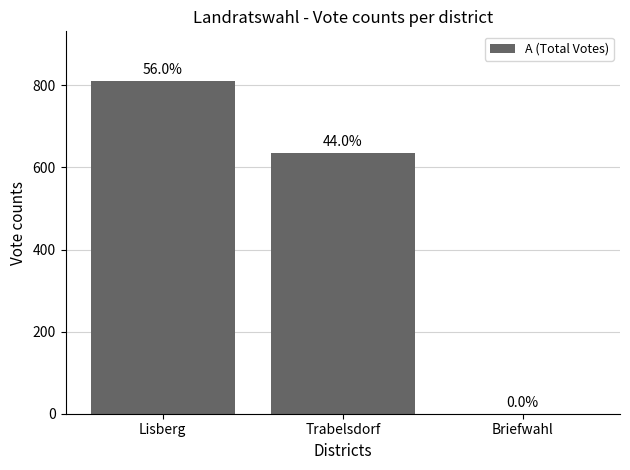

Reading left to right, what are all the values shown in this chart?

Lisberg=810	Trabelsdorf=636	Briefwahl=0